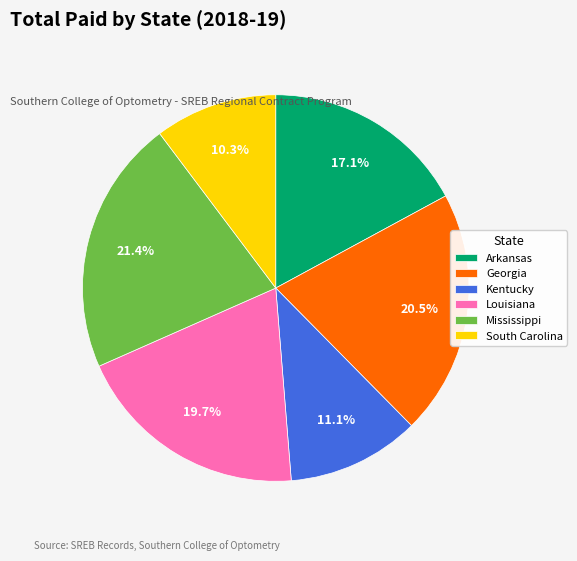

Which has a higher value, Louisiana or Arkansas?

Louisiana